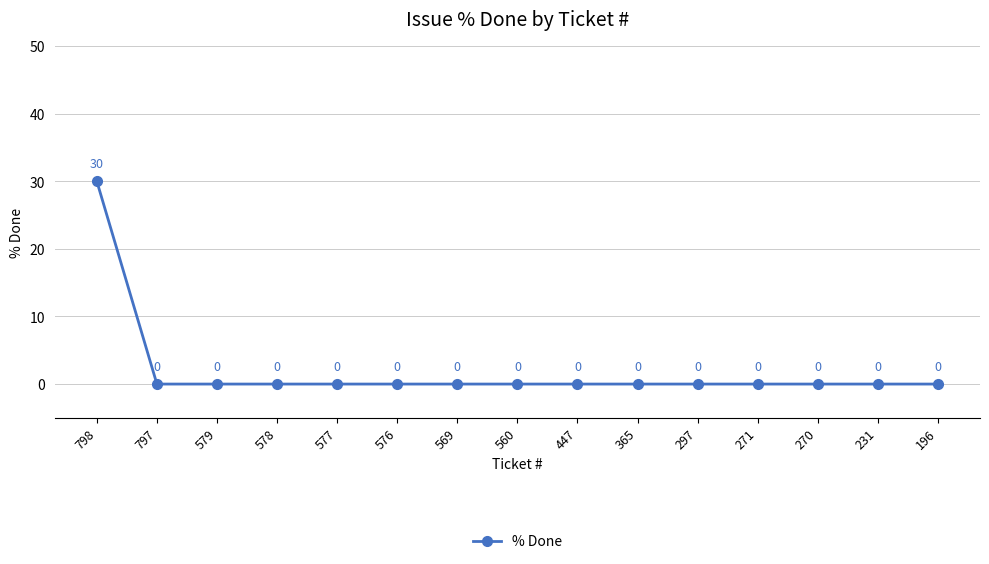

Reading right to left, what are all the values shown in this chart?

0	0	0	0	0	0	0	0	0	0	0	0	0	0	30